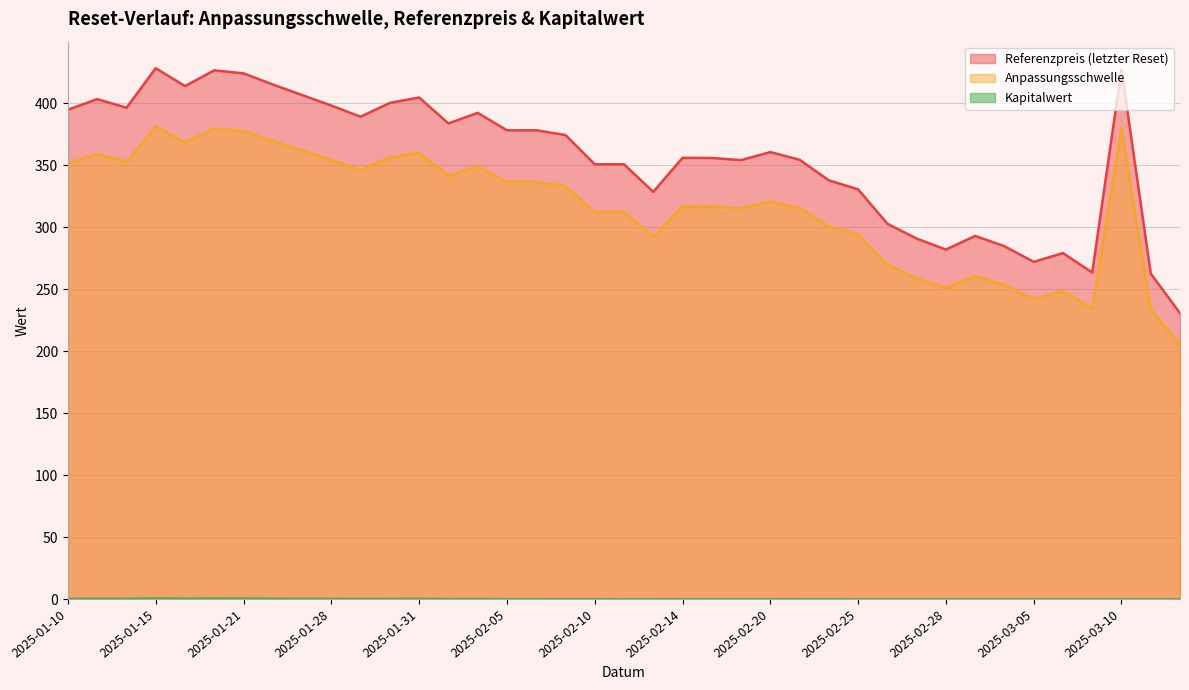

What is the sum of all Kapitalwert values?

9.2